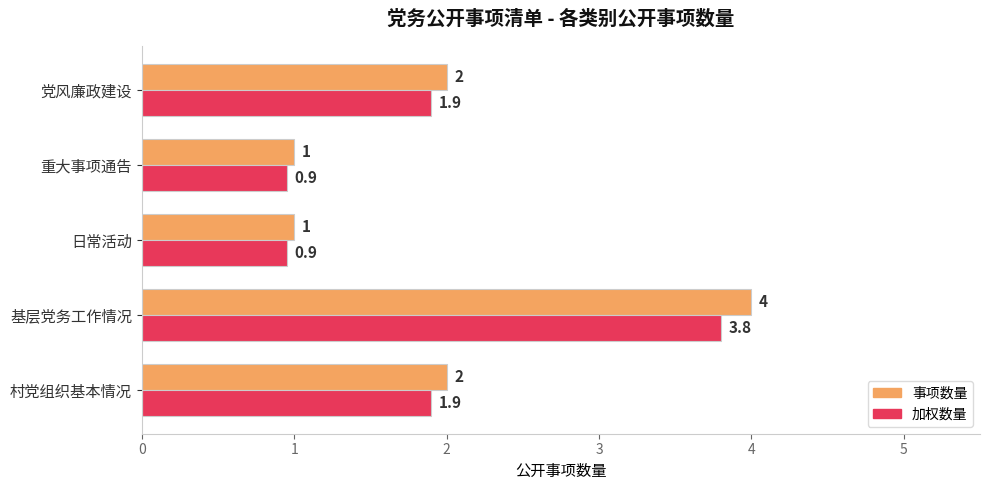

What is the average value of the 加权数量 series?

1.9